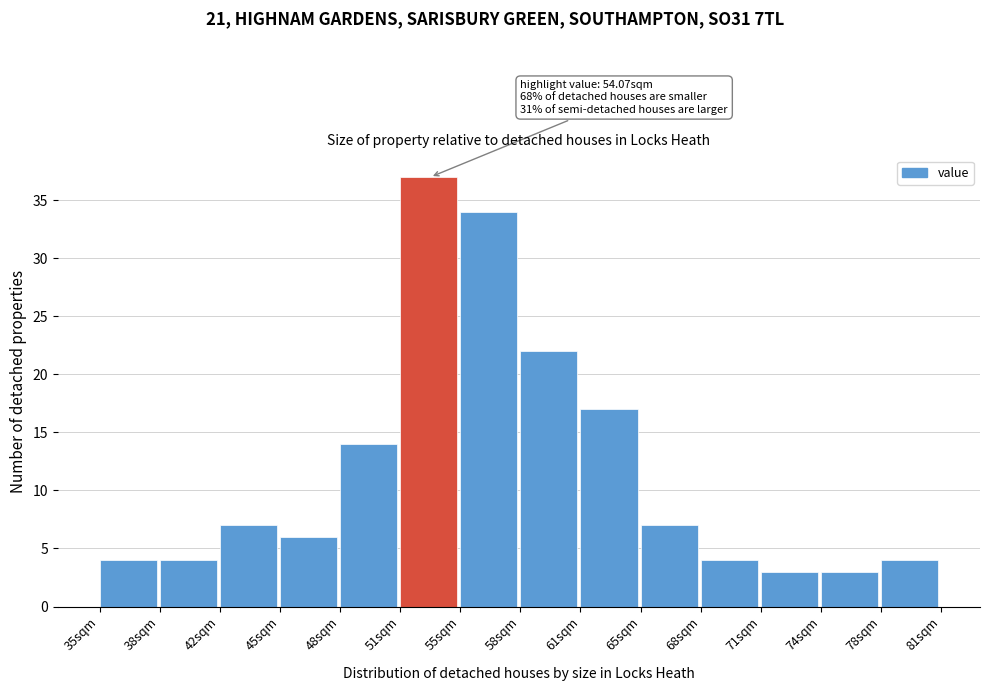

Which range on the x-axis has the tallest bar?

51.5 to 54.5